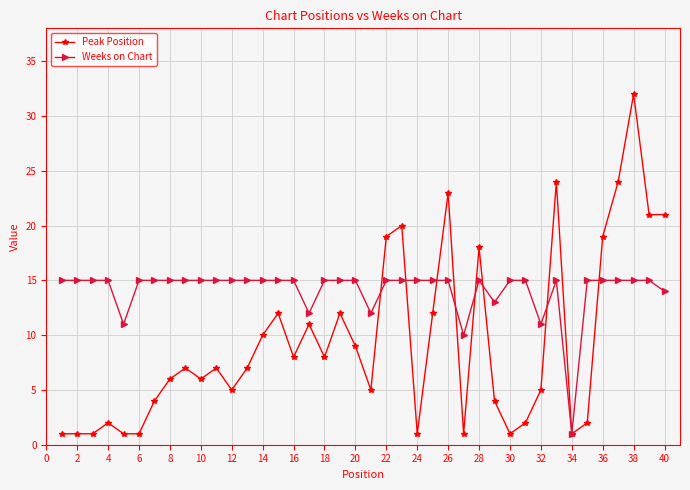

What is the minimum value shown in the chart?

1